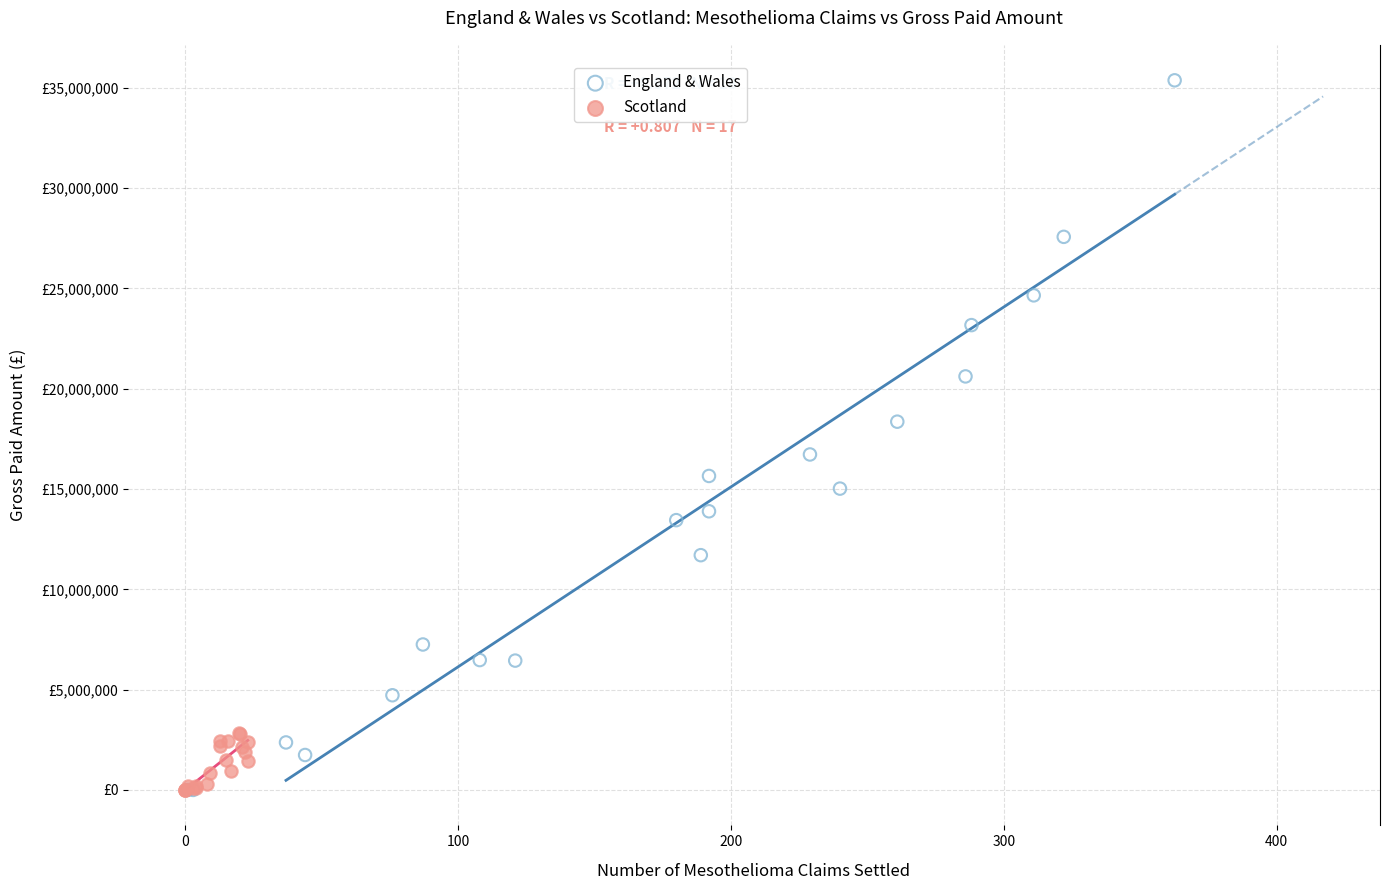

Which series contains the highest Y value?

England & Wales